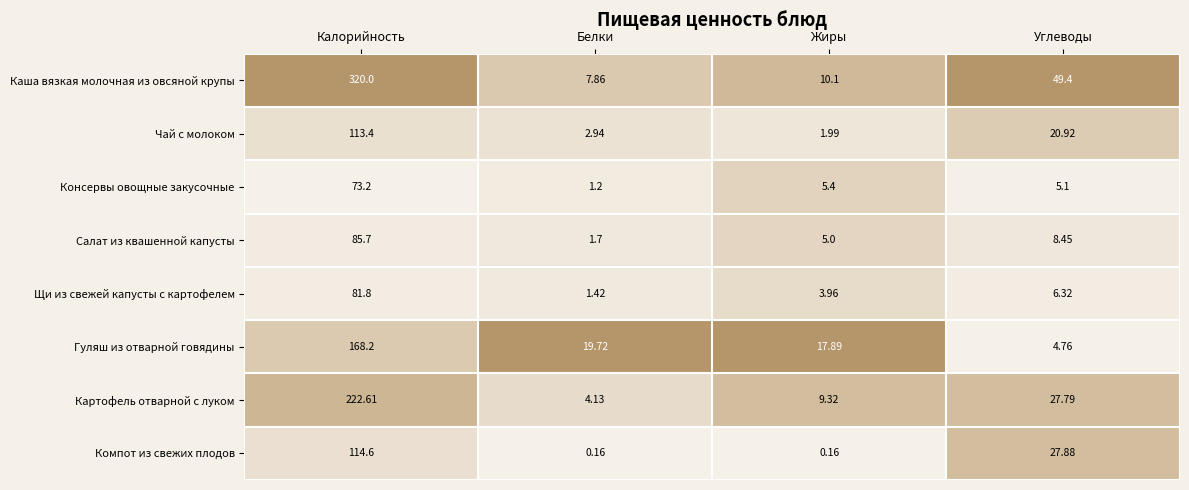

At which category does the chart reach its peak across all series?

Калорийность